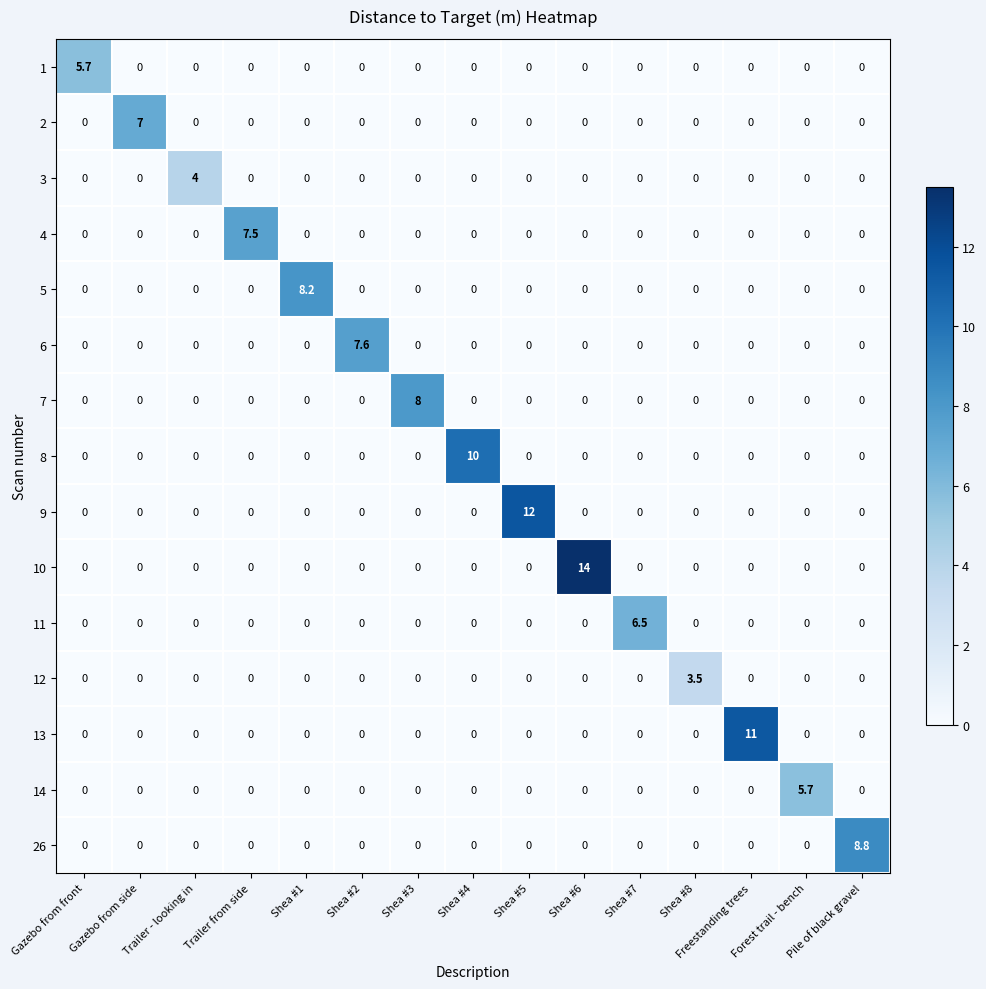

Is it true that 8 equals 0.0 at Shea #7?

True